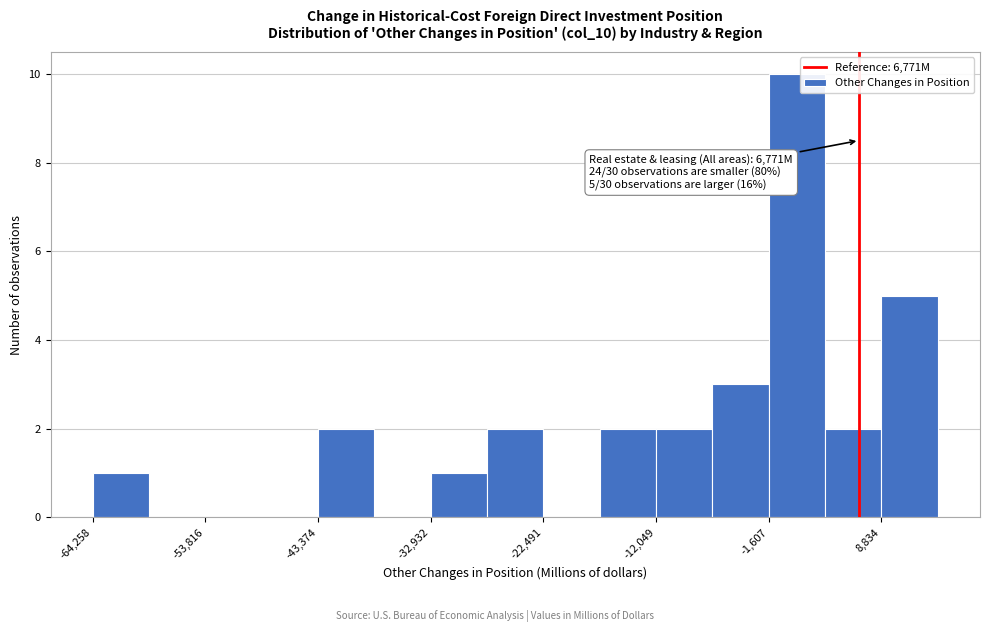

Read against the x-axis, roughly where is the centre of the tallest bar?

2000